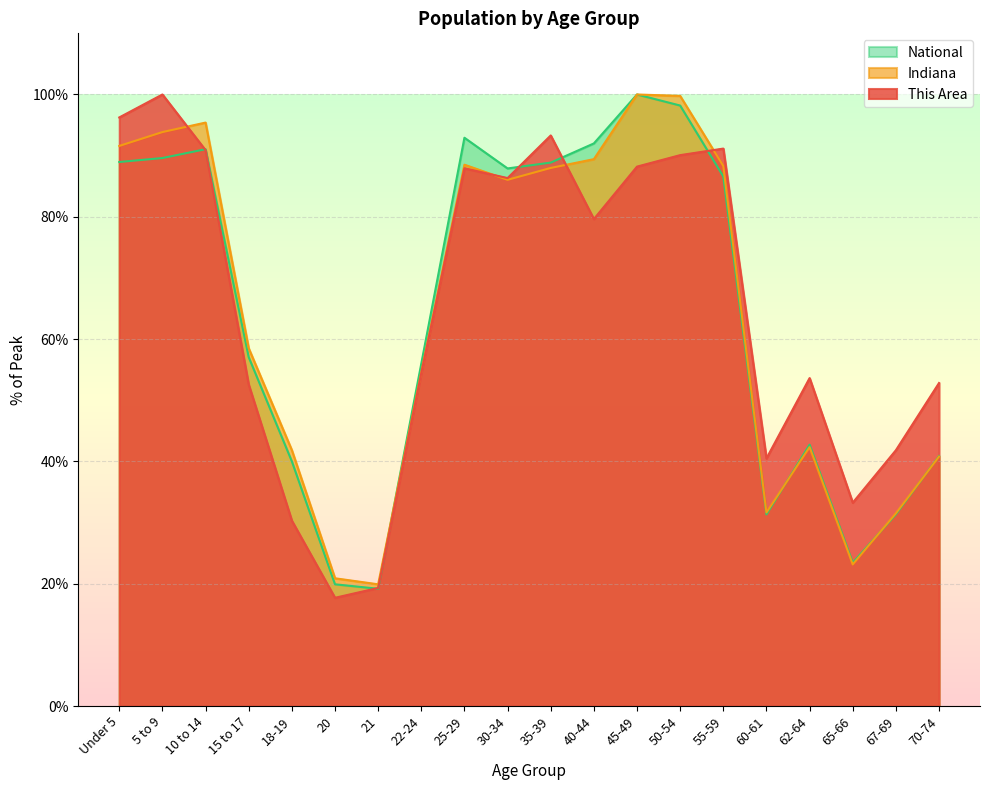

Is it true that National equals 100.0 at 45-49?

True